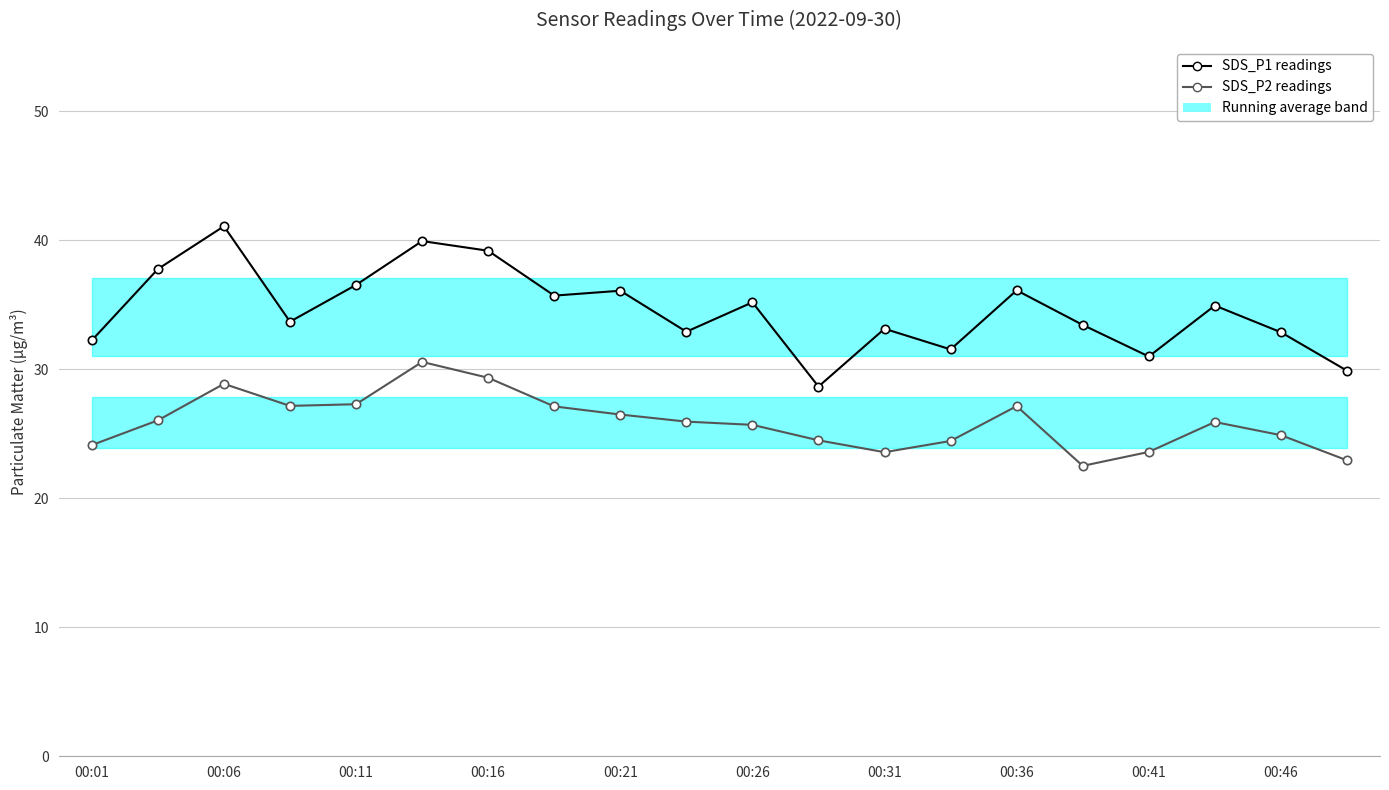

How many values in the SDS_P1 series exceed 34?

10